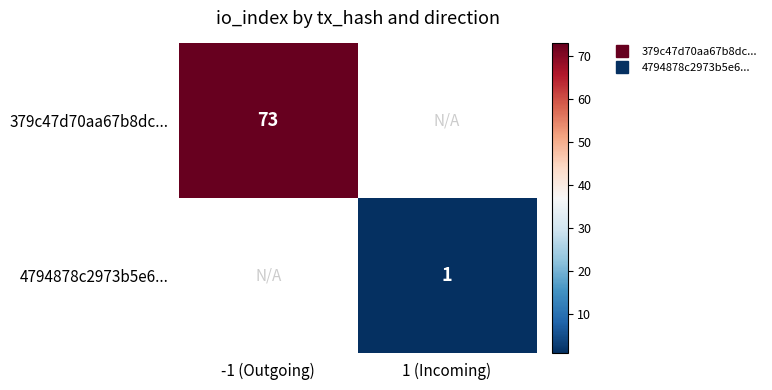

How many series are shown in this chart?

2